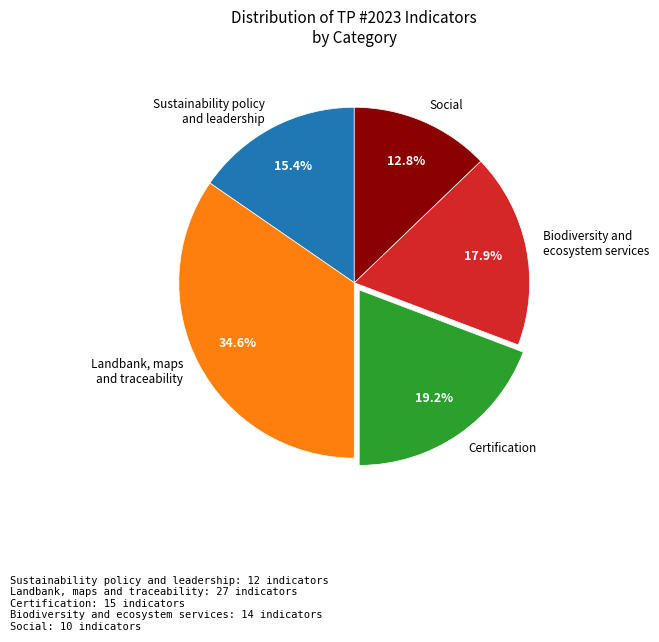

Does Certification account for over 50% of the chart?

No